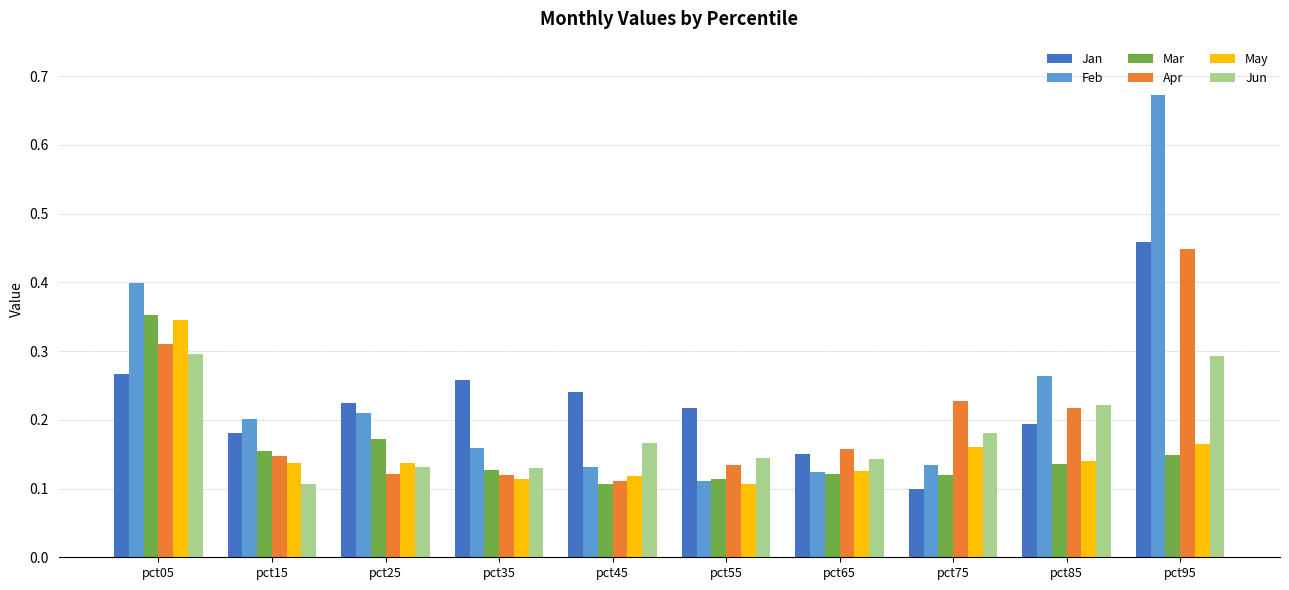

How many categories are shown in the chart?

10